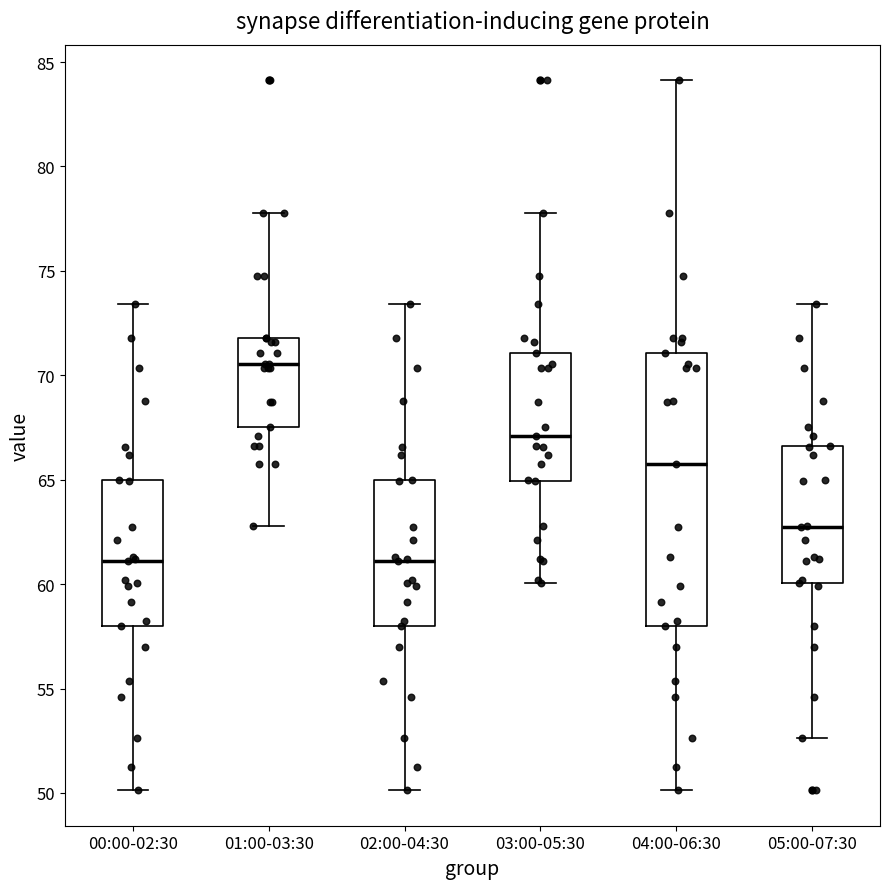

Which box is the tallest, from its lower edge to its upper edge?

04:00-06:30